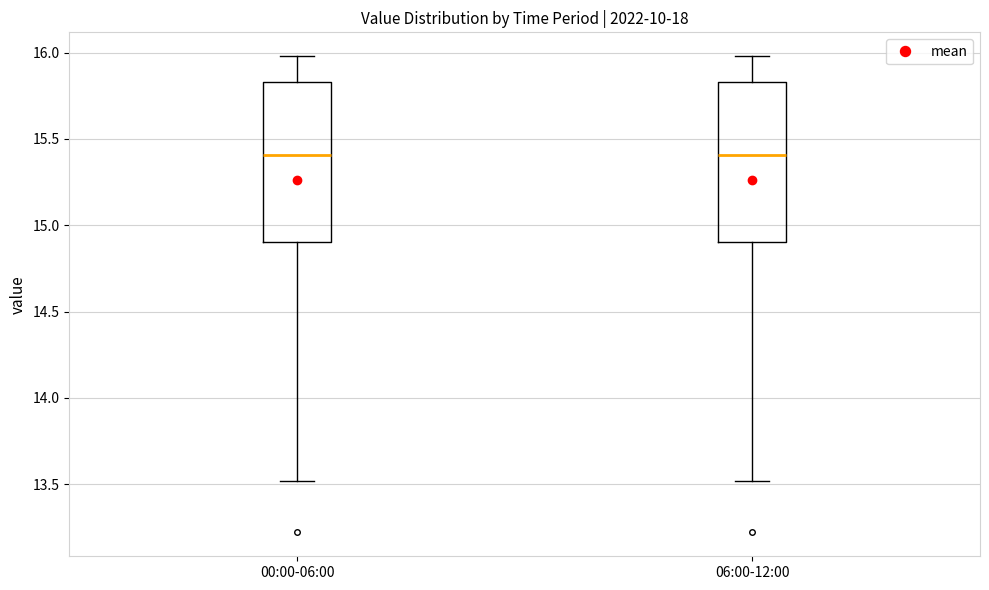

Reading left to right, transcribe this box plot: for each box, give where its median line is, the range the box spans, and where its two whiskers end, as read against the y-axis. The values are not printed on the chart, so give them approximately, as read against the axis.

00:00-06:00: median 15.40, box 14.90 to 15.85, whiskers 13.50 to 16.00
06:00-12:00: median 15.40, box 14.90 to 15.85, whiskers 13.50 to 16.00